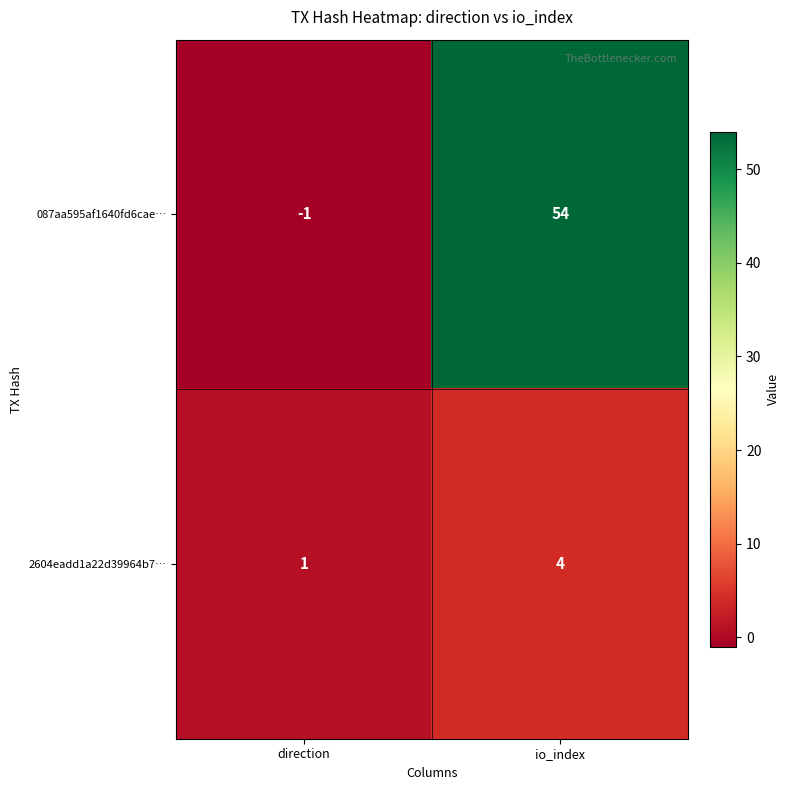

Between direction and io_index, which series saw the biggest shift?

087aa595af1640fd6cae…